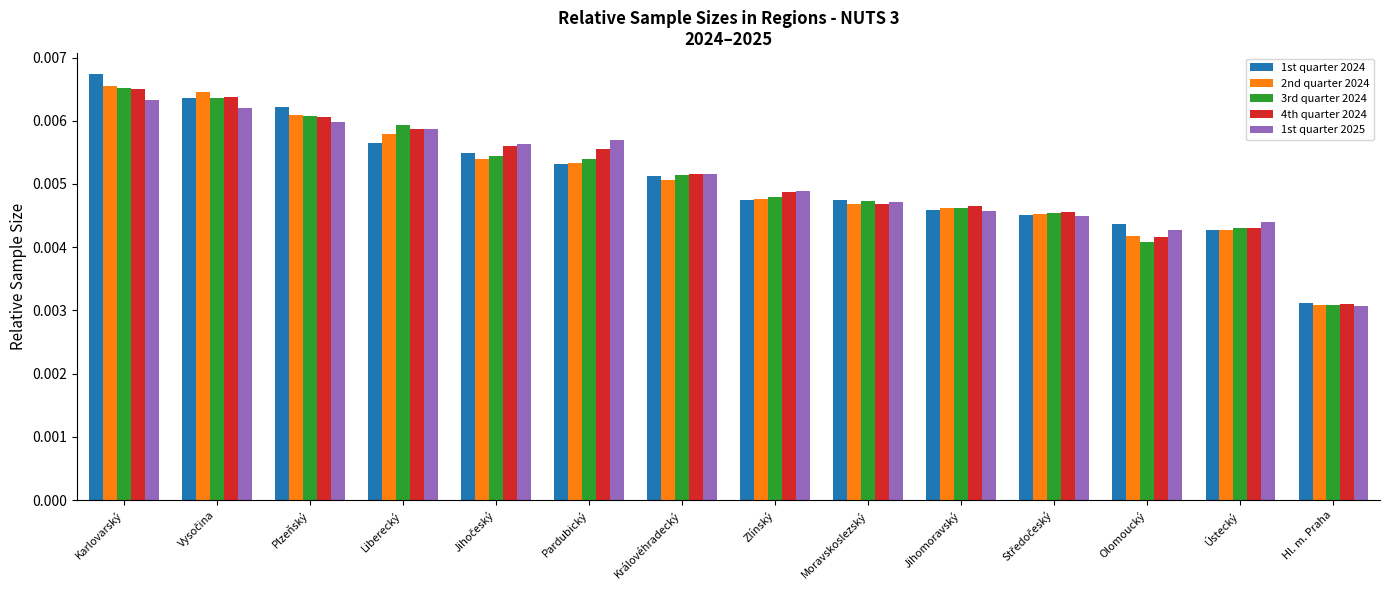

At how many categories does at least one series exceed 0?

14